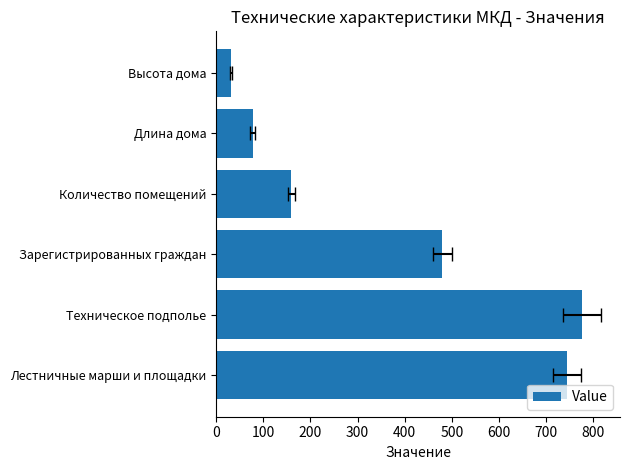

What is the smallest value displayed?

32.0